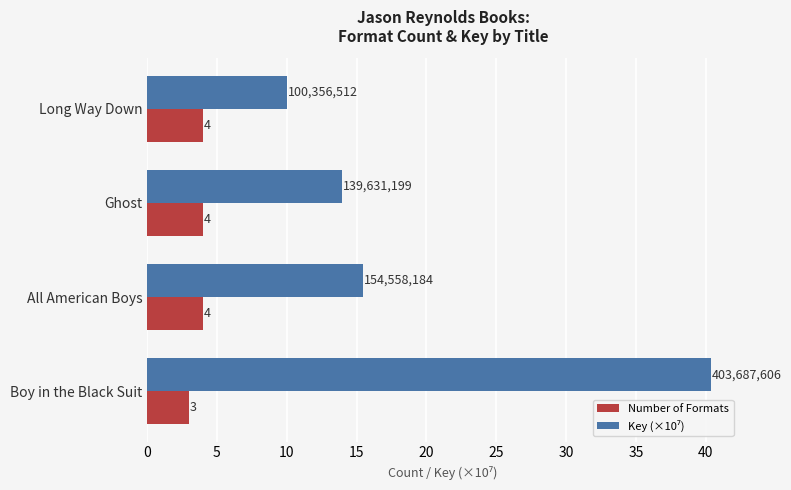

What is the sum of all Number of Formats values?

15.0